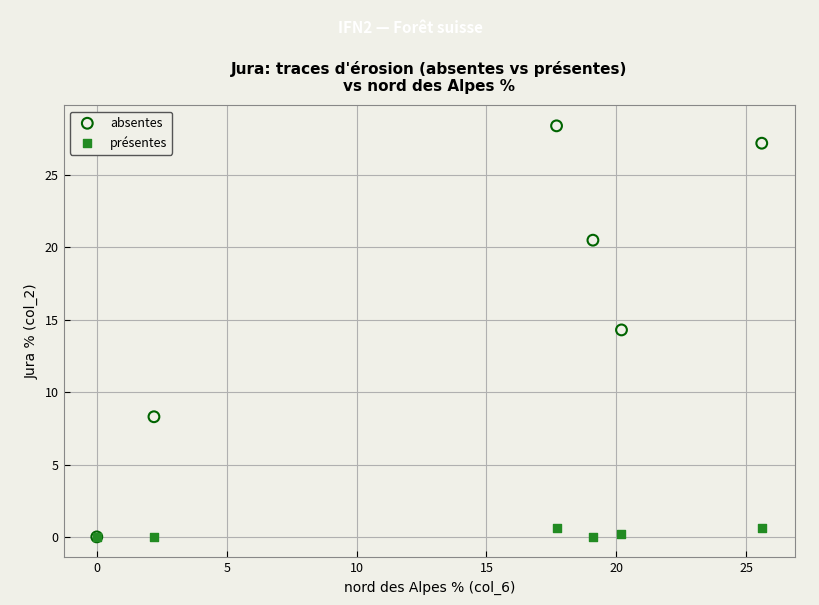

What are all the series names shown in the legend?

absentes, présentes